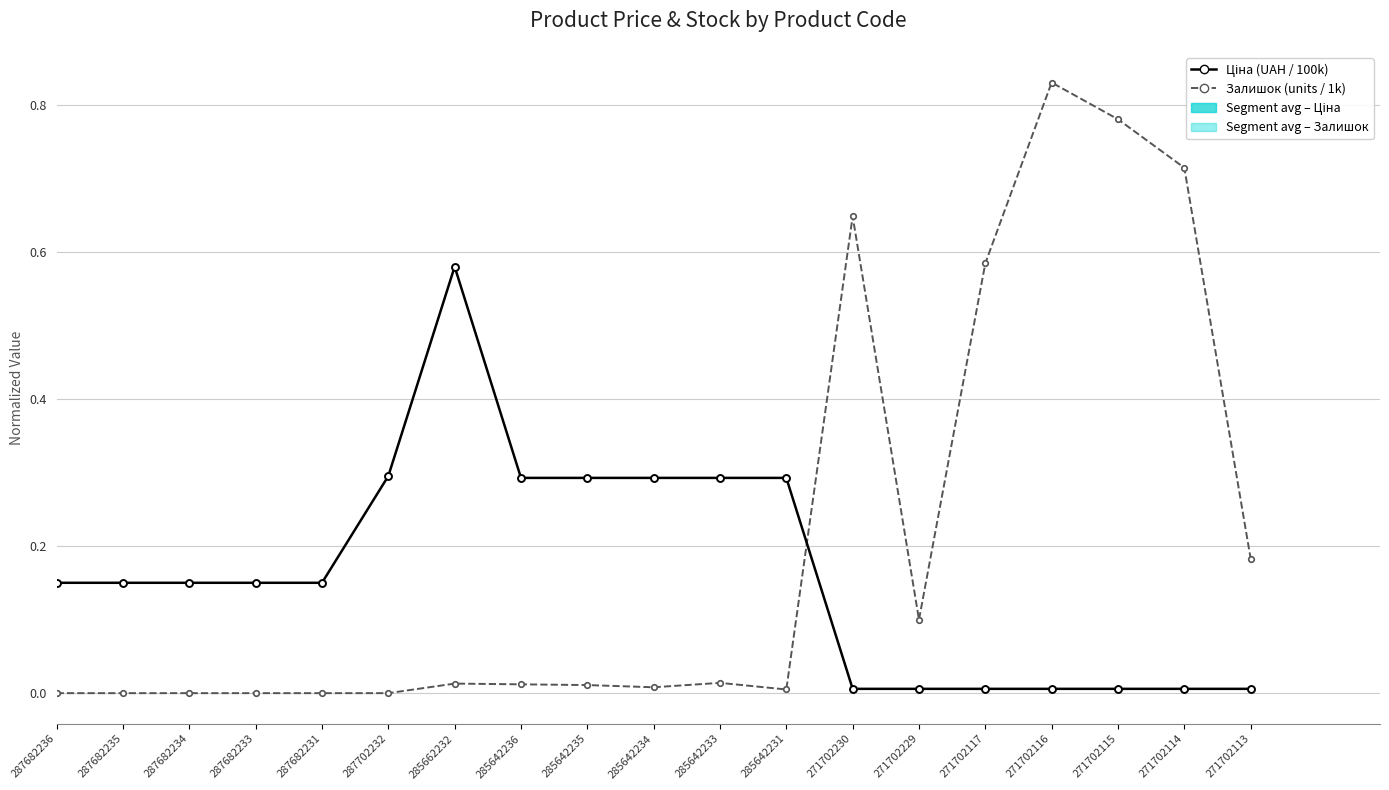

Does the chart contain stacked bars?

No